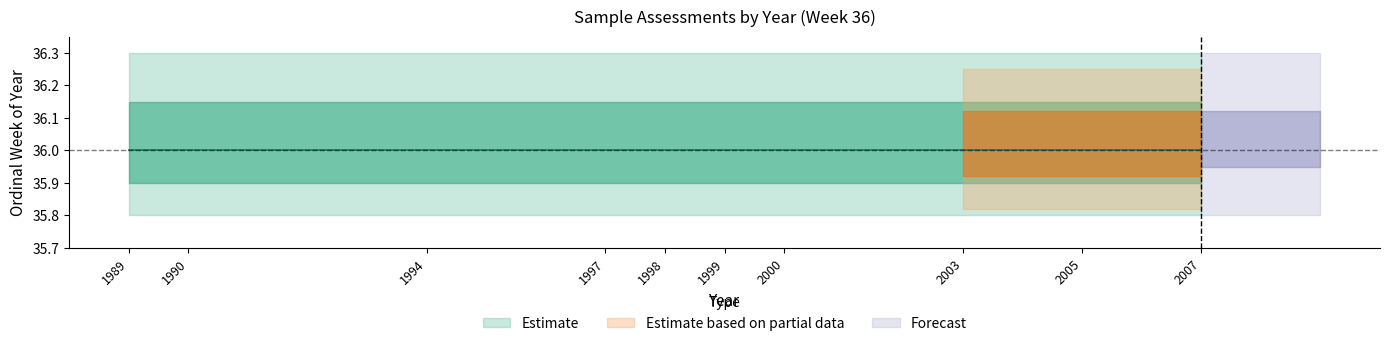

How many lines are shown in the chart?

1